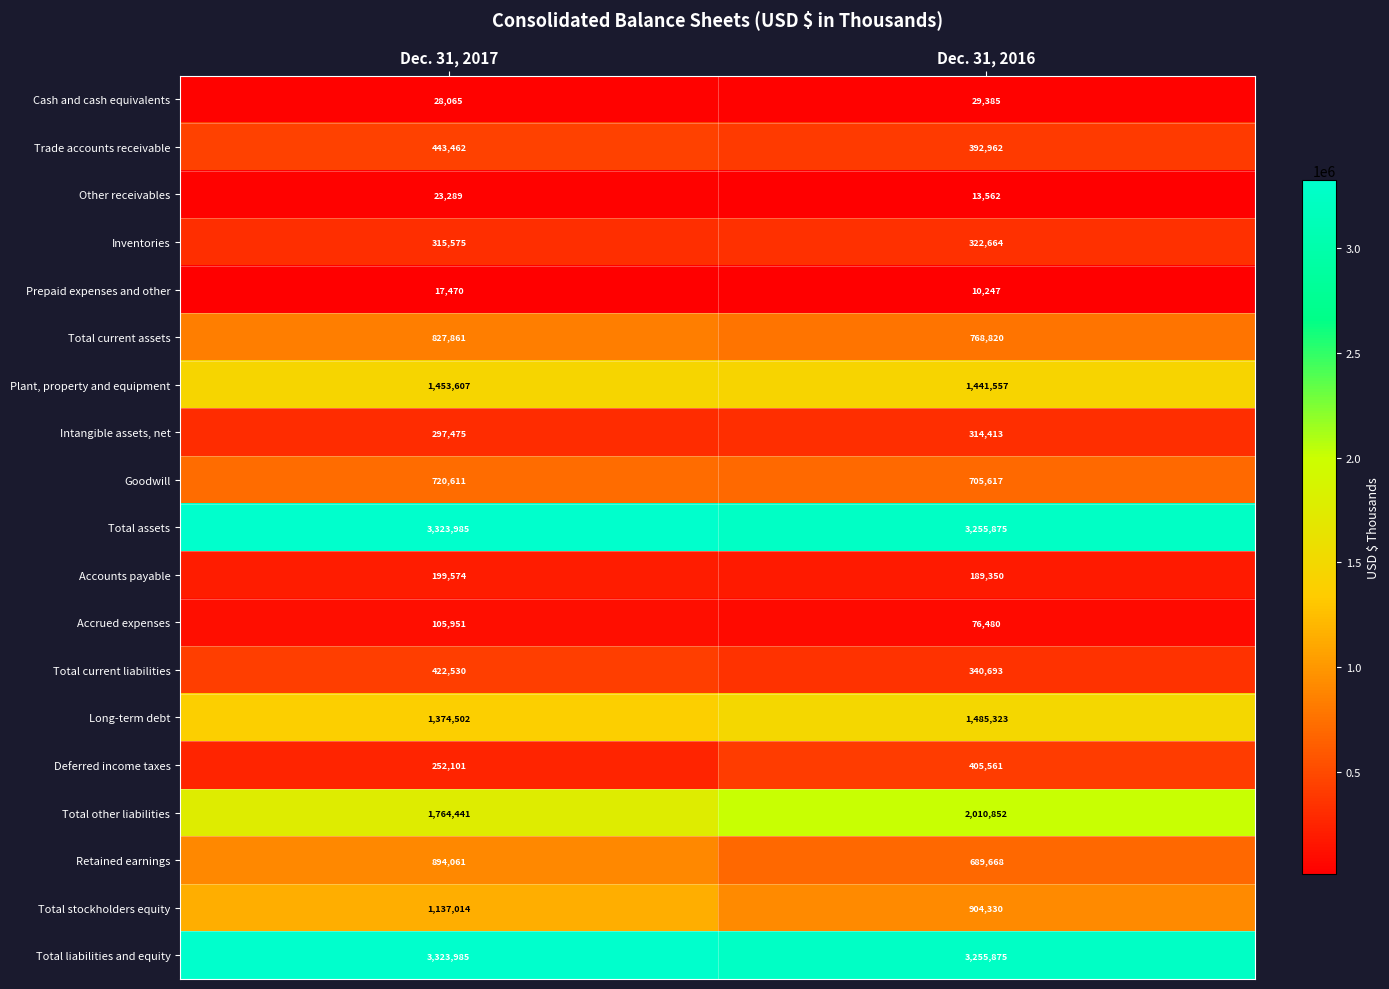

What is the total value across all series at Dec. 31, 2017?

16925559